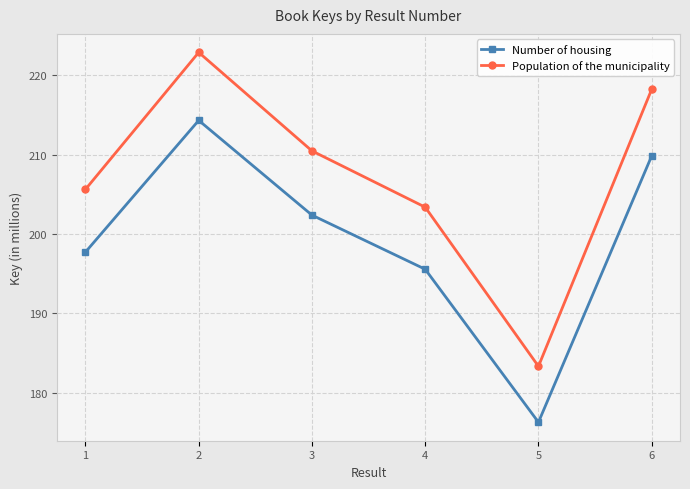

Count the number of data series in this chart.

2